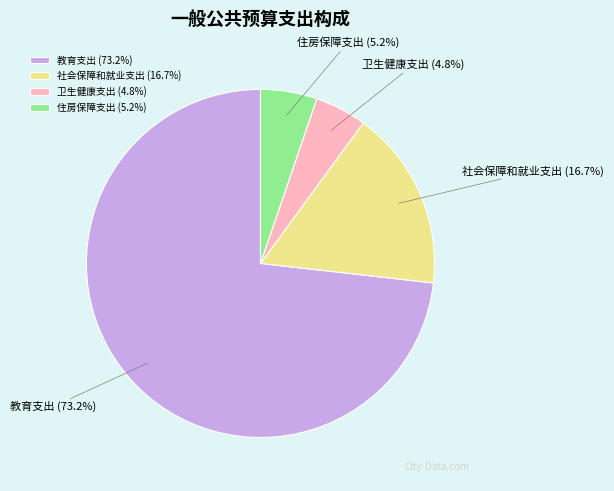

Is there a majority slice in this chart?

Yes